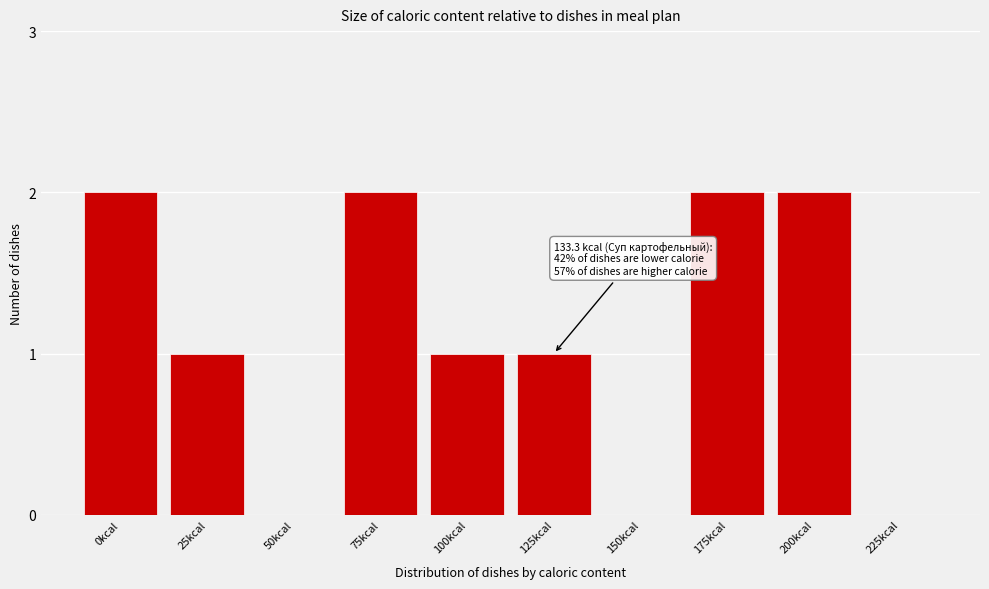

Reading right to left, list all the values displayed in this chart.

225kcal=0	200kcal=2	175kcal=2	150kcal=0	125kcal=1	100kcal=1	75kcal=2	50kcal=0	25kcal=1	0kcal=2